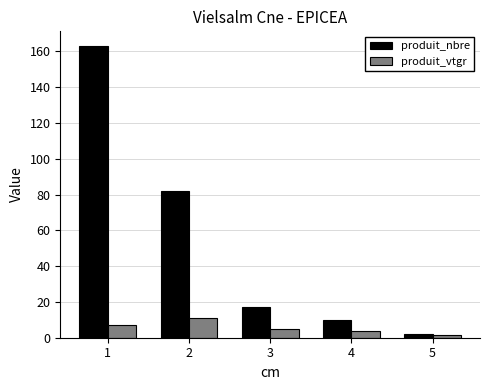

What is the value of the produit_vtgr bar at the 1st from the left?

7.1